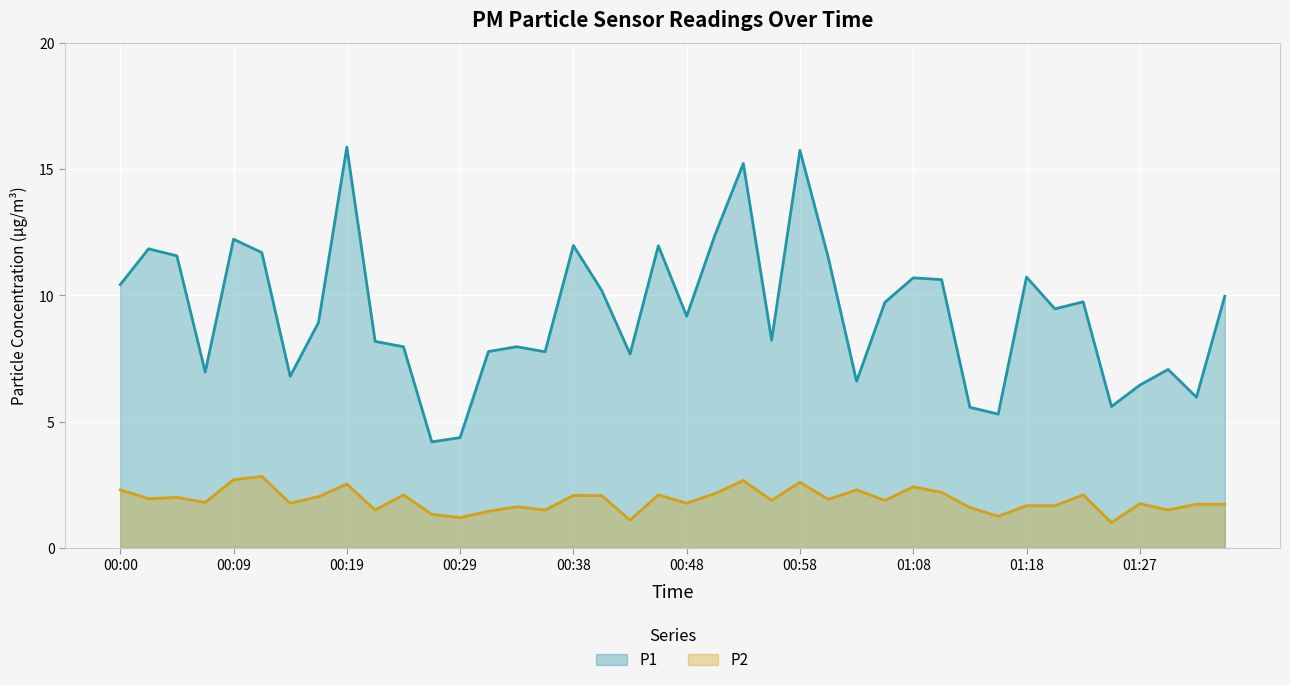

What is the approximate value of P1 at 00:43?

7.7